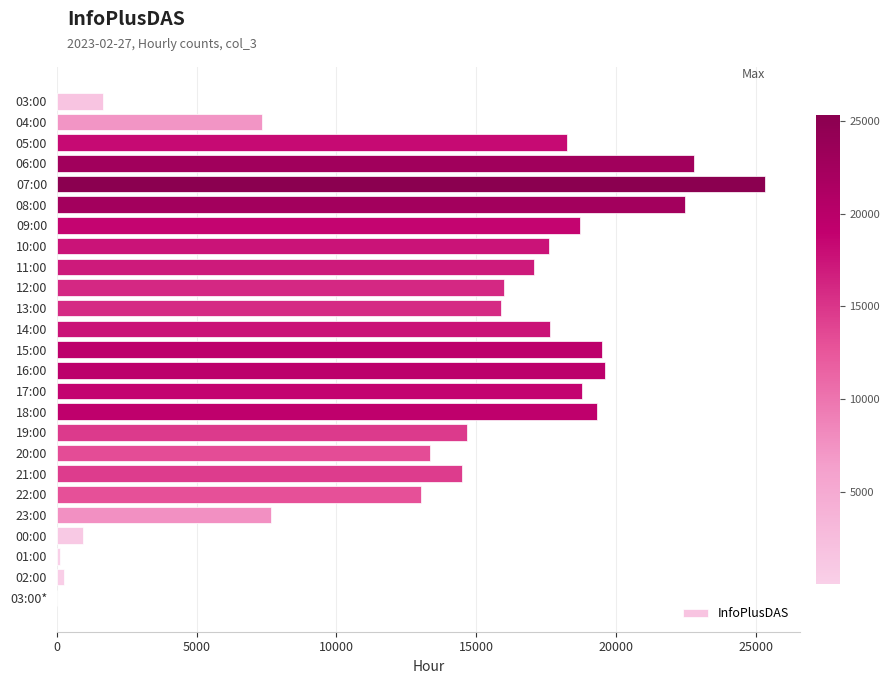

Approximately how many times larger is the value at 07:00 compared to 18:00?

1.3